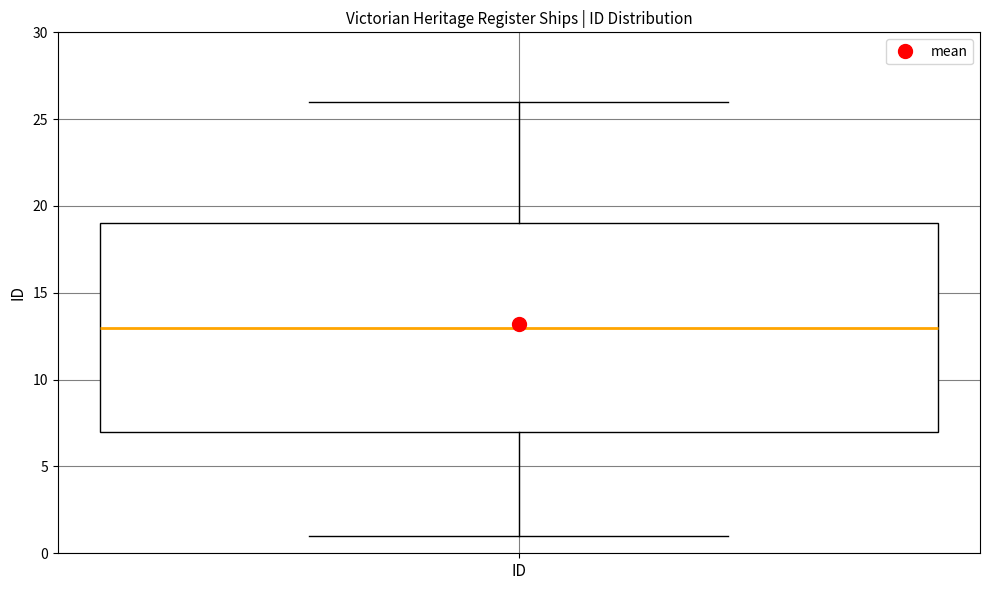

Where is the upper edge of the box for ID on the y-axis? The values are not printed on the chart, so give them approximately, as read against the axis.

19